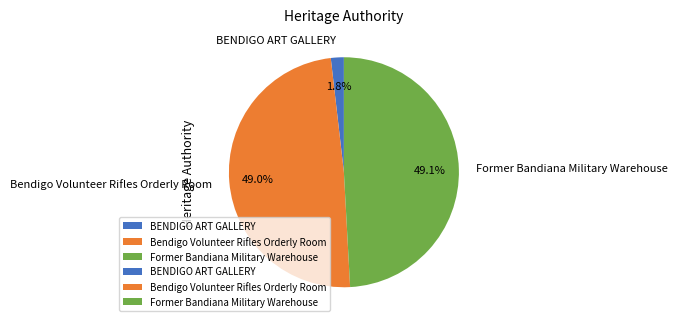

True or false: BENDIGO ART GALLERY accounts for 12% of the total.

False